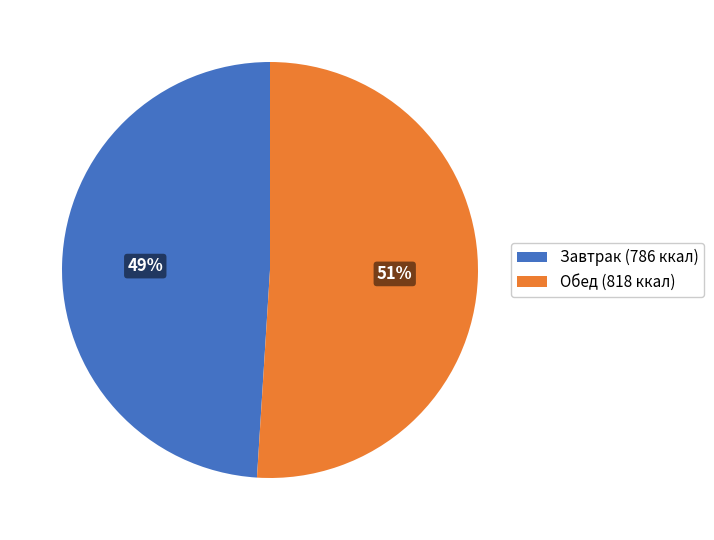

Which category accounts for the majority?

Обед (818 ккал)